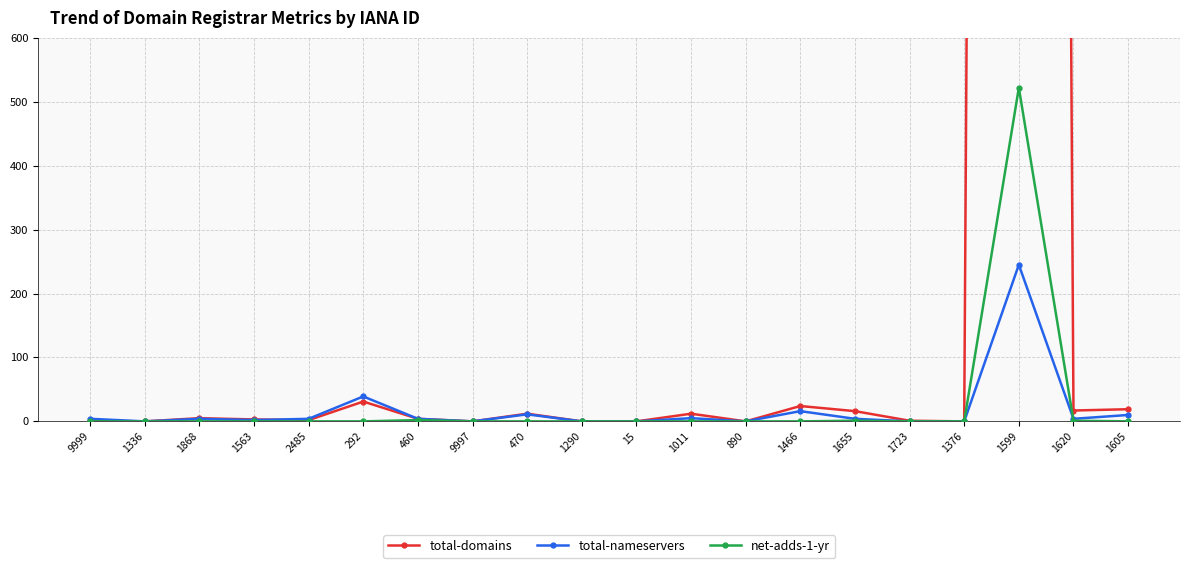

Is it true that total-domains equals 7044 at 9997?

False